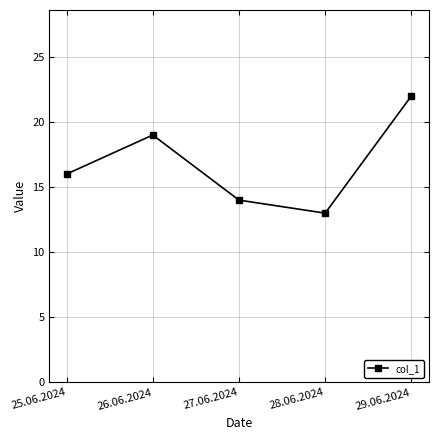

List the labels in order of value, largest first.

29.06.2024, 26.06.2024, 25.06.2024, 27.06.2024, 28.06.2024